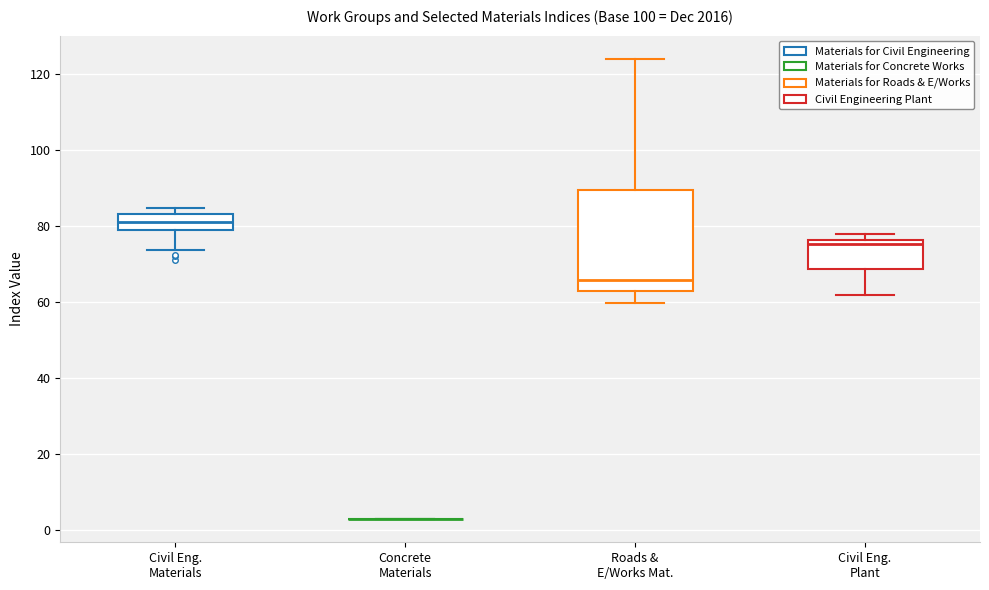

Where does the upper whisker of the box for Roads & E/Works Mat. end on the y-axis? The values are not printed on the chart, so give them approximately, as read against the axis.

124